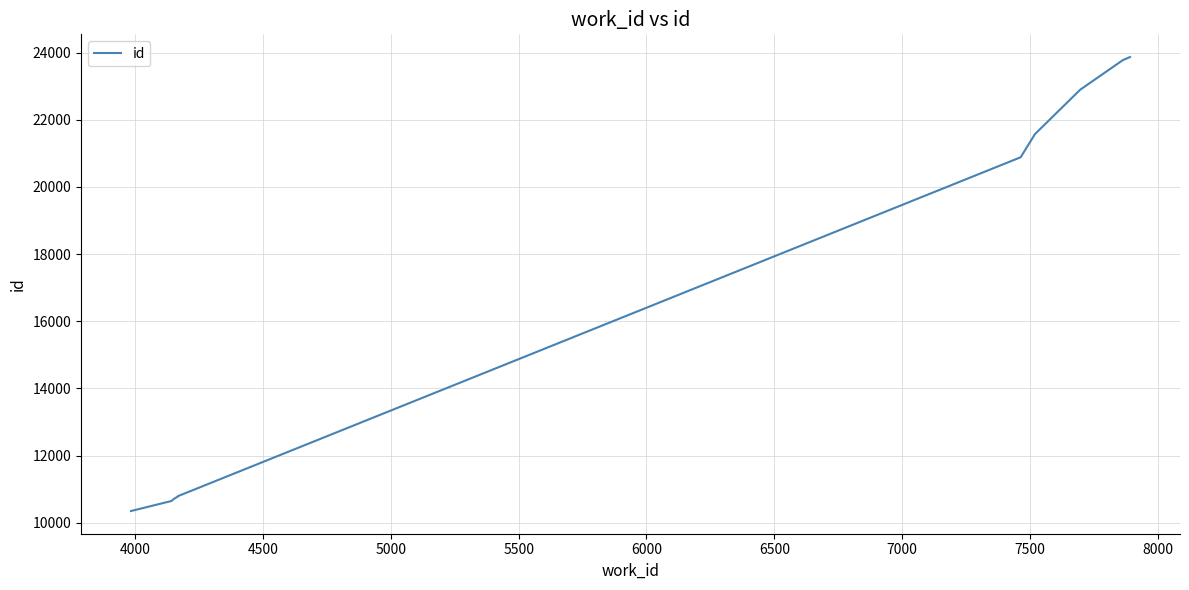

What is the greatest value displayed?

23869